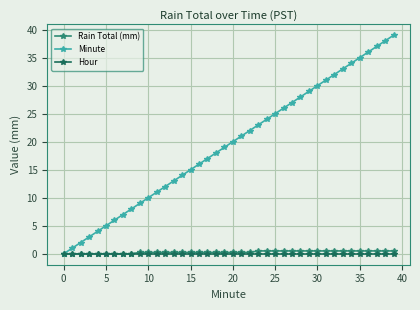

Which series has the largest range (max minus min)?

Minute